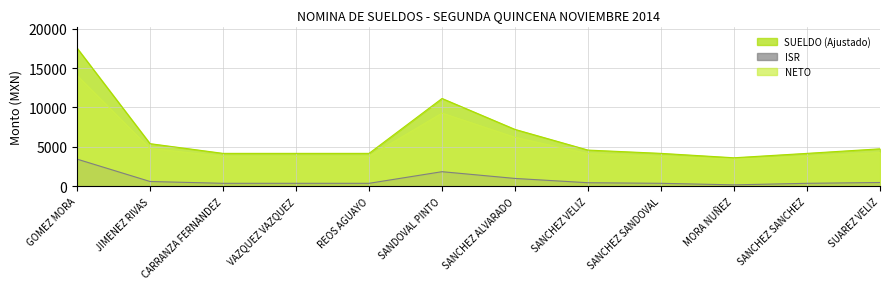

Is the value of ISR at SUAREZ VELIZ greater than the value of SUELDO (Ajustado) at SANCHEZ ALVARADO?

No